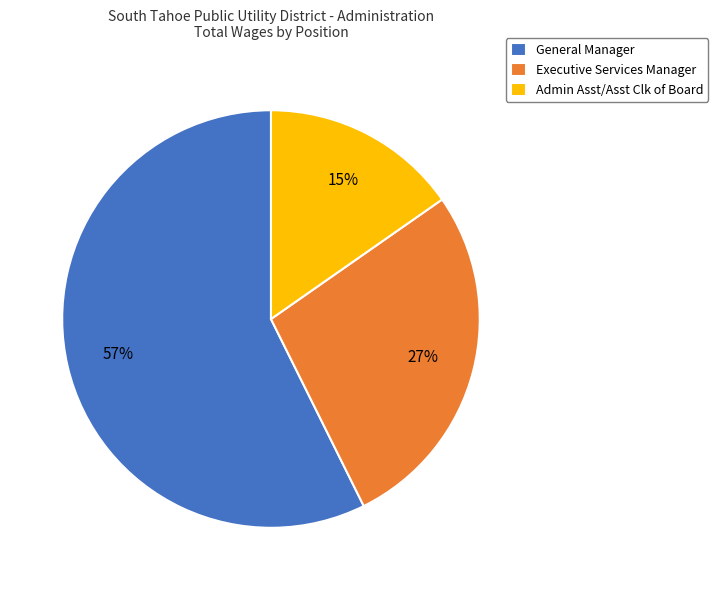

Is the sum of Executive Services Manager and Admin Asst/Asst Clk of Board greater than half?

No